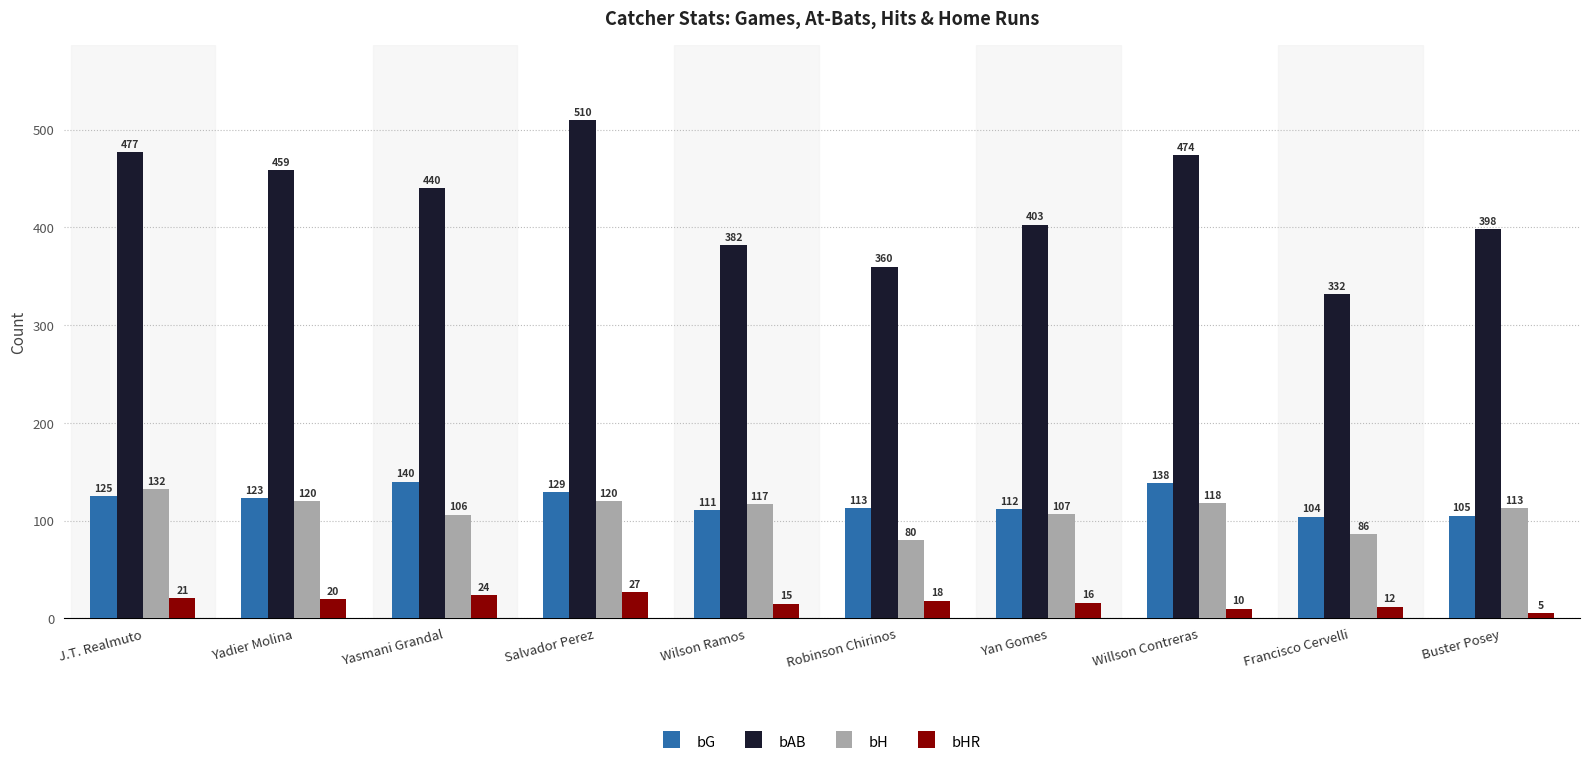

What are all the series names shown in the legend?

bG, bAB, bH, bHR